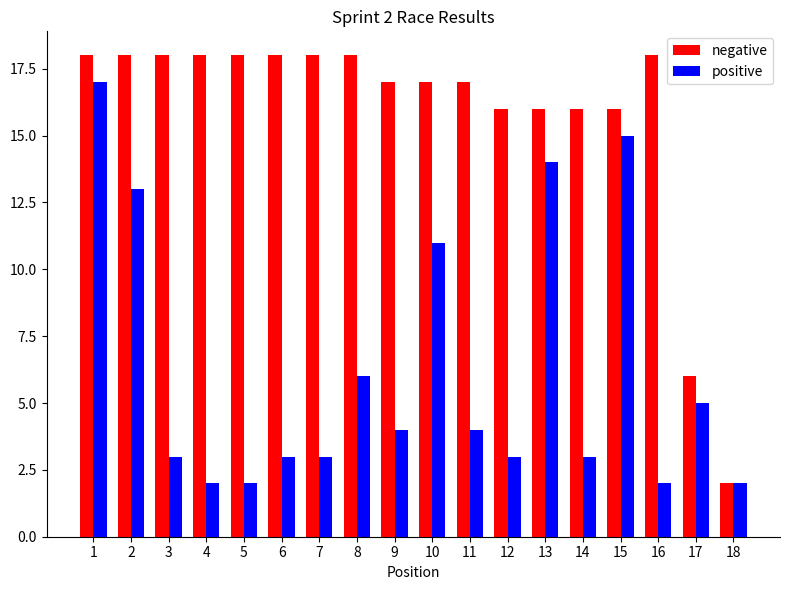

What is the greatest value displayed?

18